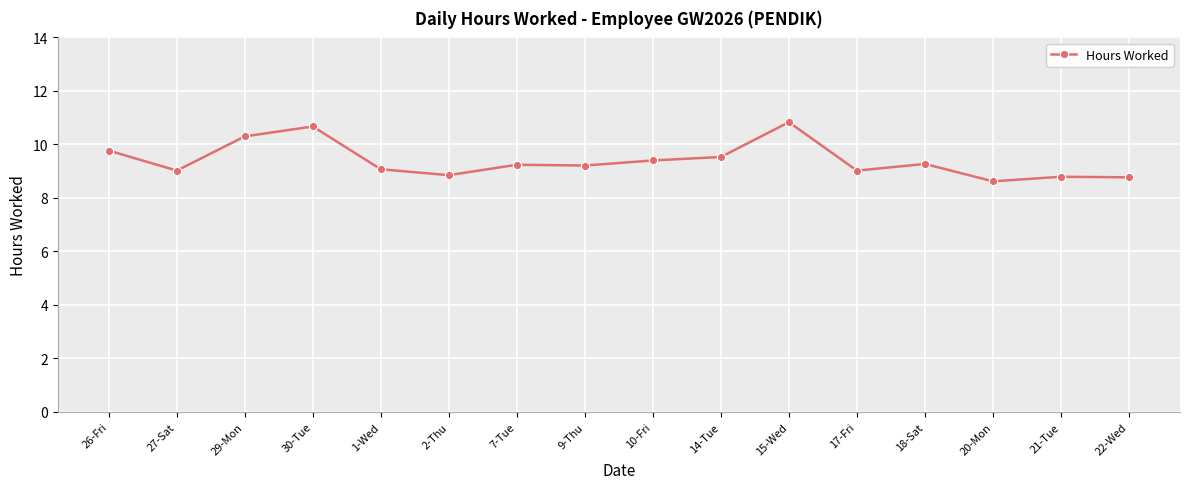

At which category does the data reach its first local valley?

27-Sat